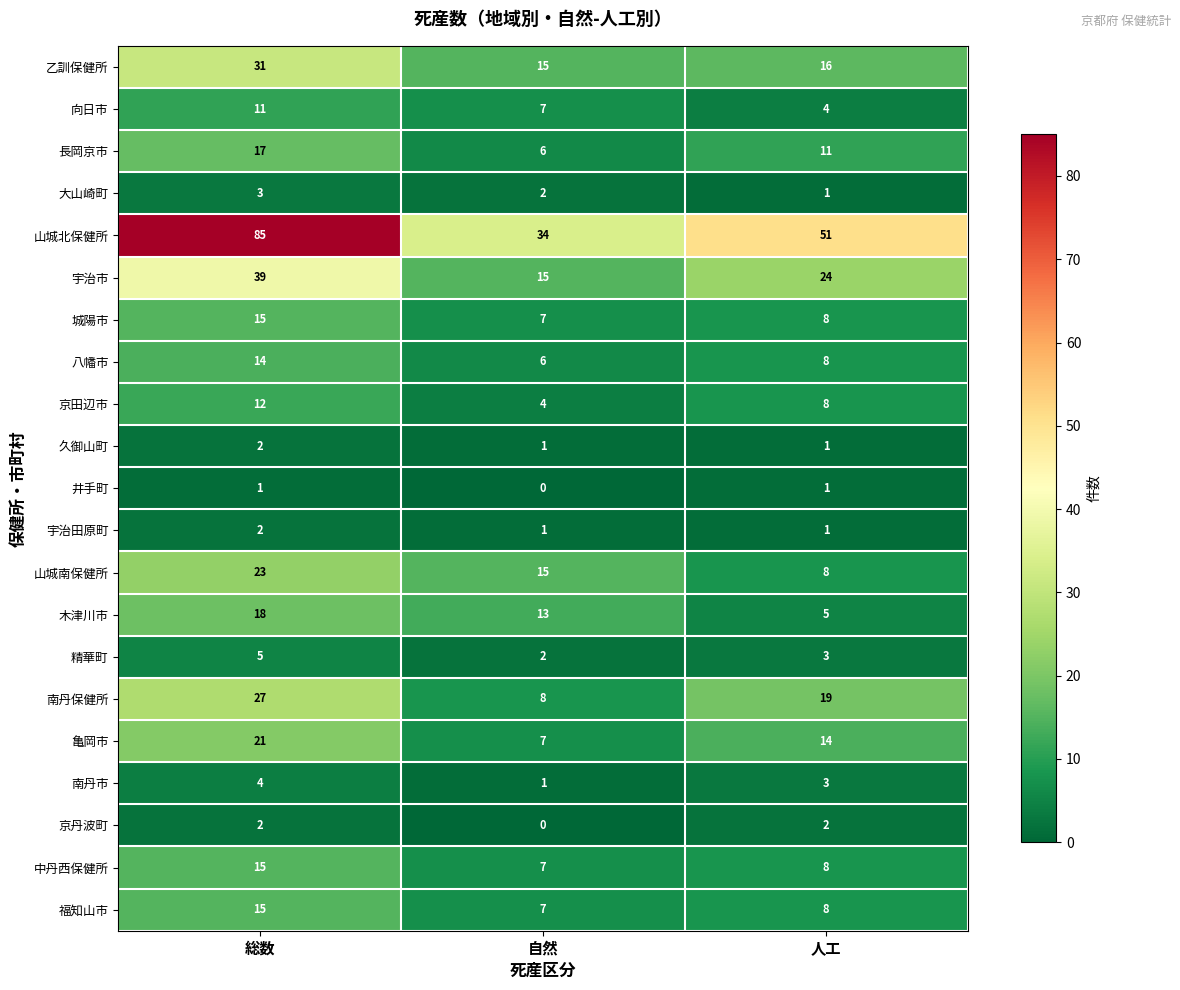

List the labels in order of 亀岡市 value, largest first.

総数, 人工, 自然